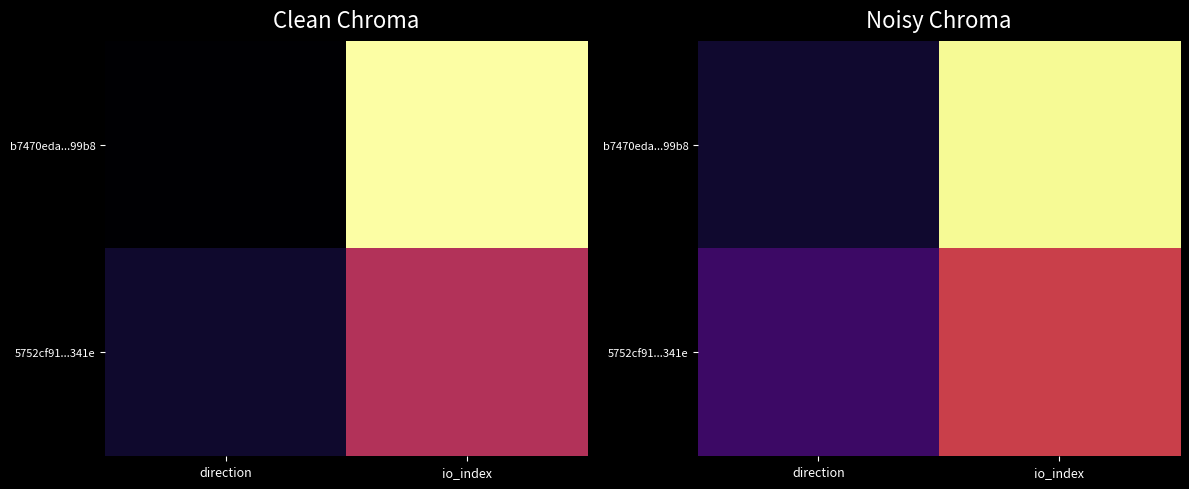

What is the highest value of the 5752cf91...341e series?

0.5